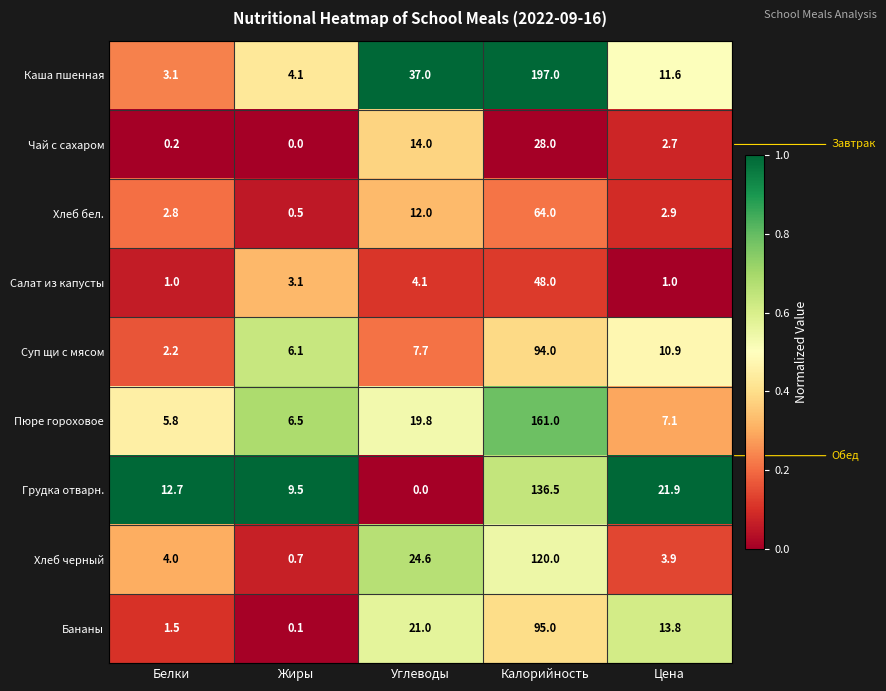

What value does the Пюре гороховое series have at Углеводы?

19.8